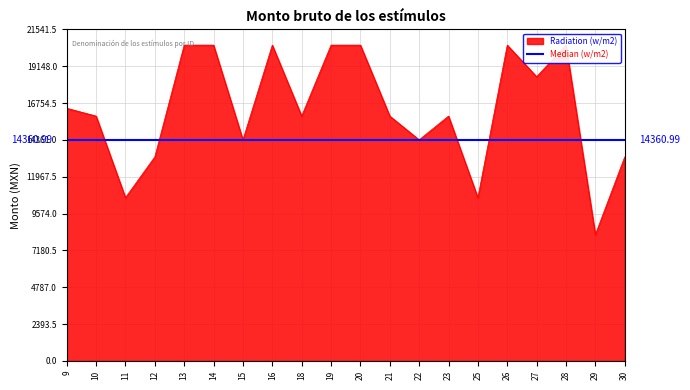

Is it true that the value at 10 is 6024.3?

False